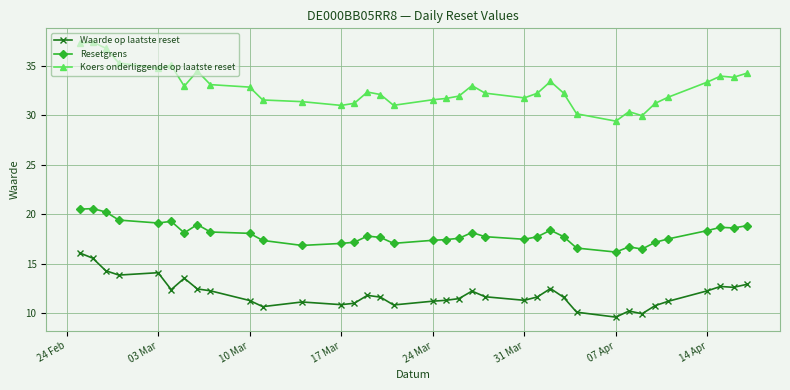

How many lines are shown in the chart?

3